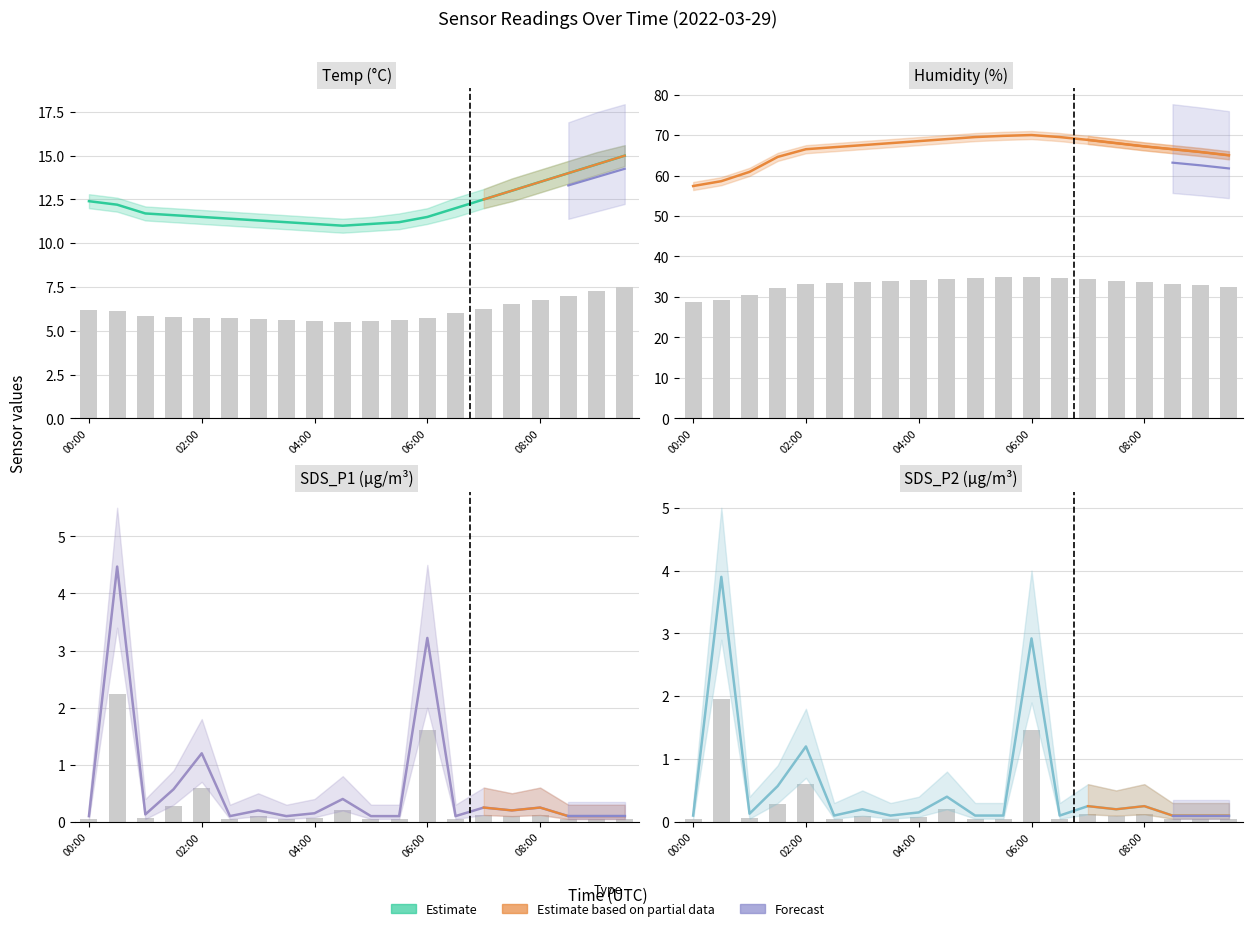

How many groups of bars are there?

20